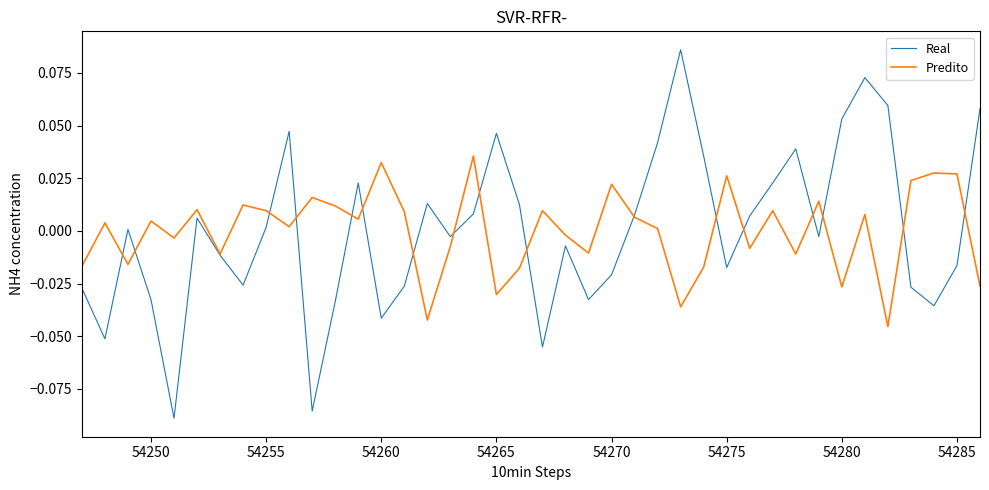

Rank the series by their maximum value, from highest to lowest.

Real, Predito